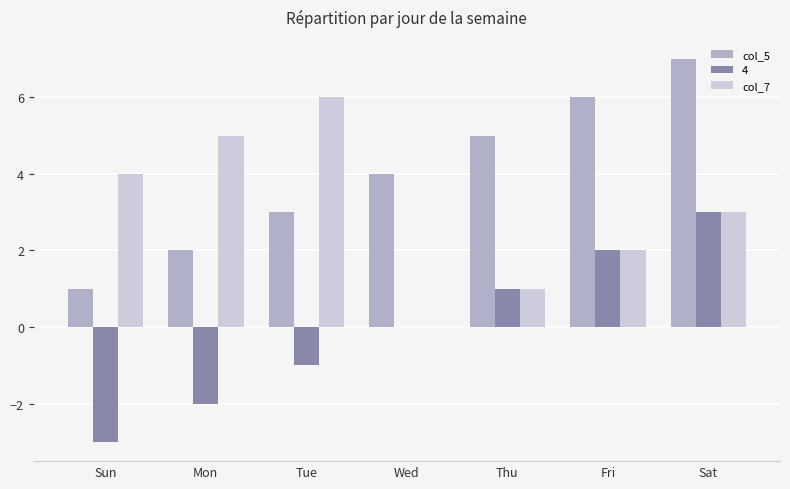

Is the value of col_7 at Tue greater than the value of col_5 at Sun?

Yes